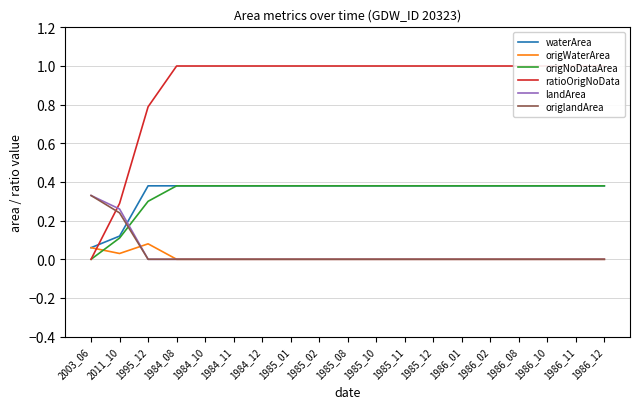

How many positive values does the origlandArea series have?

2